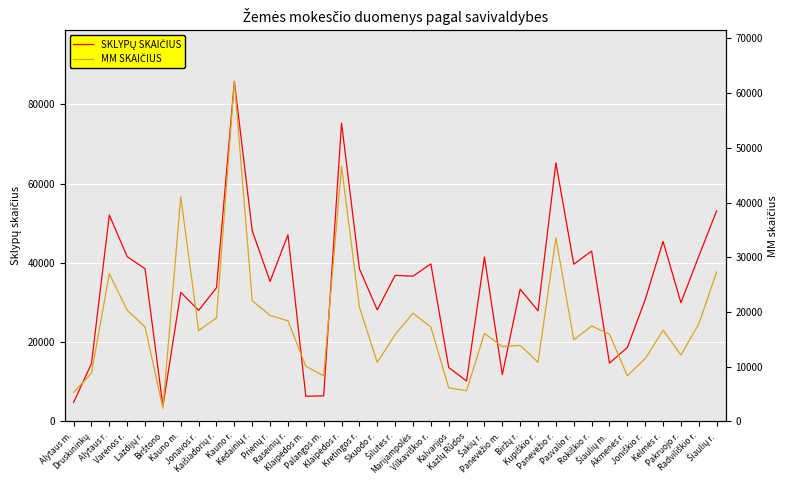

Reading left to right, what are all the values shown in this chart?

SKLYPŲ SKAIČIUS: Alytaus m.=4819	Druskininkų=14578	Alytaus r.=52067	Varėnos r.=41584	Lazdijų r.=38529	Birštono=3893	Kauno m.=32573	Jonavos r.=28027	Kaišiadorių r.=33720	Kauno r.=85786	Kėdainių r.=48110	Prienų r.=35341	Raseinių r.=47083	Klaipėdos m.=6358	Palangos m.=6467	Klaipėdos r.=75277	Kretingos r.=38515	Skuodo r.=28142	Šilutės r.=36858	Marijampolės=36642	Vilkaviškio r.=39761	Kalvarijos=13621	Kazlų Rūdos=10212	Šakių r.=41484	Panevėžio m.=11848	Biržų r.=33363	Kupiškio r.=27925	Panevėžio r.=65231	Pasvalio r.=39677	Rokiškio r.=42976	Šiaulių m.=14733	Akmenės r.=18653	Joniškio r.=30742	Kelmės r.=45417	Pakruojo r.=29944	Radviliškio r.=41689	Šiaulių r.=53152
MM SKAIČIUS: Alytaus m.=5303	Druskininkų=8816	Alytaus r.=27006	Varėnos r.=20323	Lazdijų r.=17279	Birštono=2412	Kauno m.=41056	Jonavos r.=16629	Kaišiadorių r.=18931	Kauno r.=62140	Kėdainių r.=22067	Prienų r.=19381	Raseinių r.=18404	Klaipėdos m.=10094	Palangos m.=8355	Klaipėdos r.=46601	Kretingos r.=20873	Skuodo r.=10787	Šilutės r.=15881	Marijampolės=19797	Vilkaviškio r.=17270	Kalvarijos=6135	Kazlų Rūdos=5621	Šakių r.=16096	Panevėžio m.=13683	Biržų r.=13901	Kupiškio r.=10811	Panevėžio r.=33550	Pasvalio r.=14922	Rokiškio r.=17449	Šiaulių m.=15941	Akmenės r.=8350	Joniškio r.=11489	Kelmės r.=16673	Pakruojo r.=12154	Radviliškio r.=17825	Šiaulių r.=27305